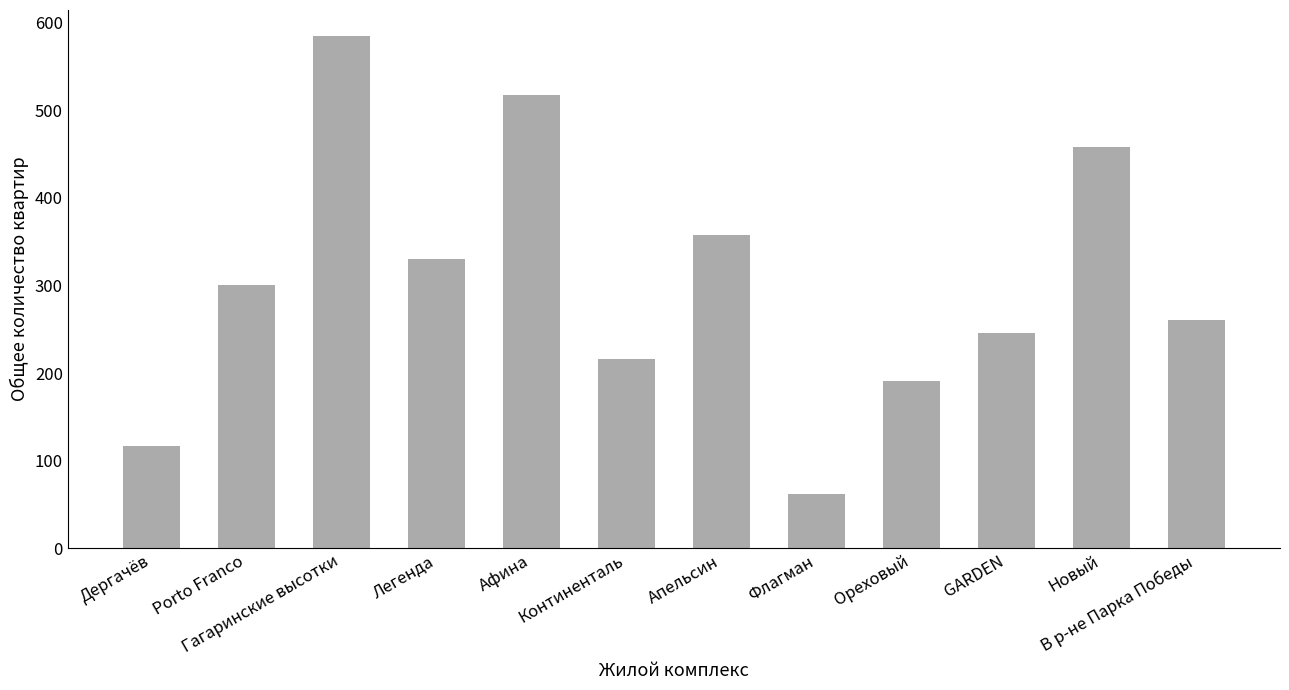

How many bars are there in total?

12